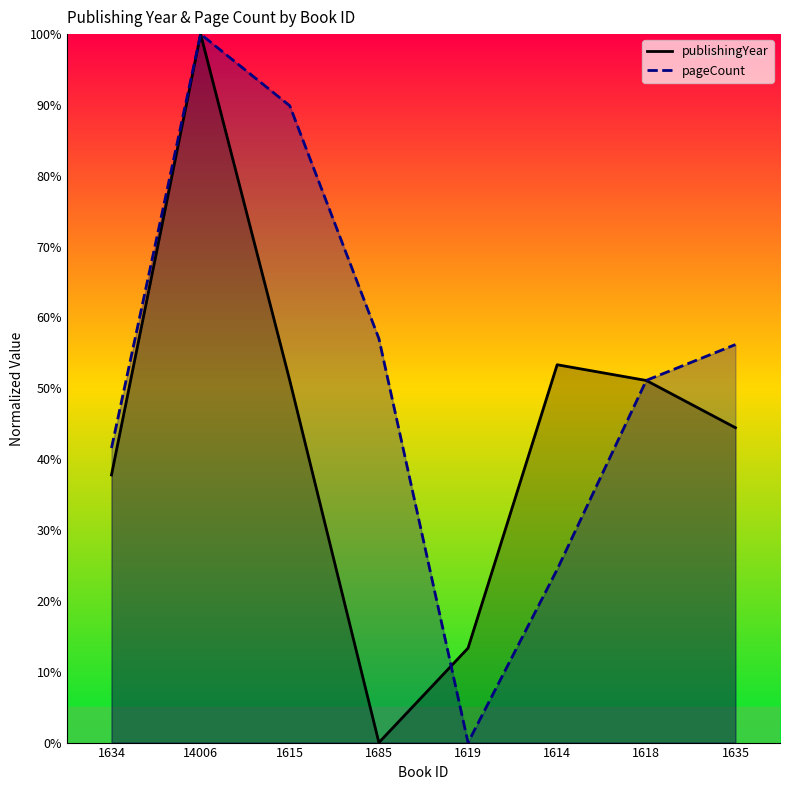

True or false: pageCount has a value of -48.2 at 1619.

False